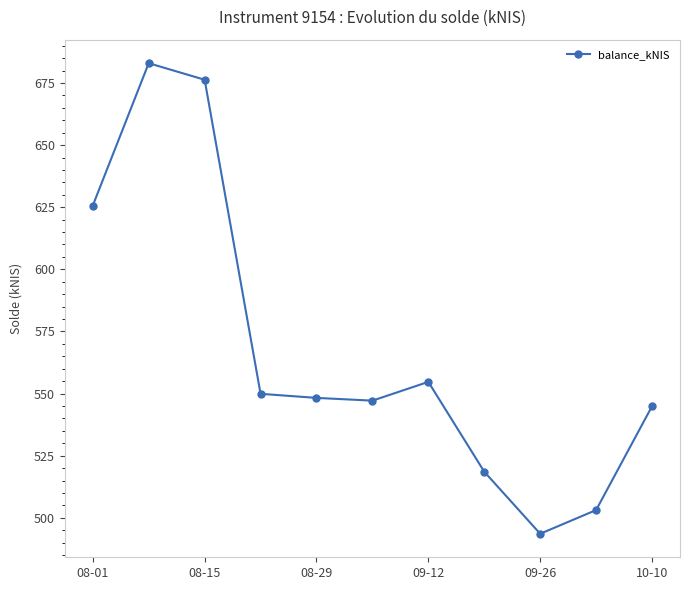

What is the maximum value shown in the chart?

683.0